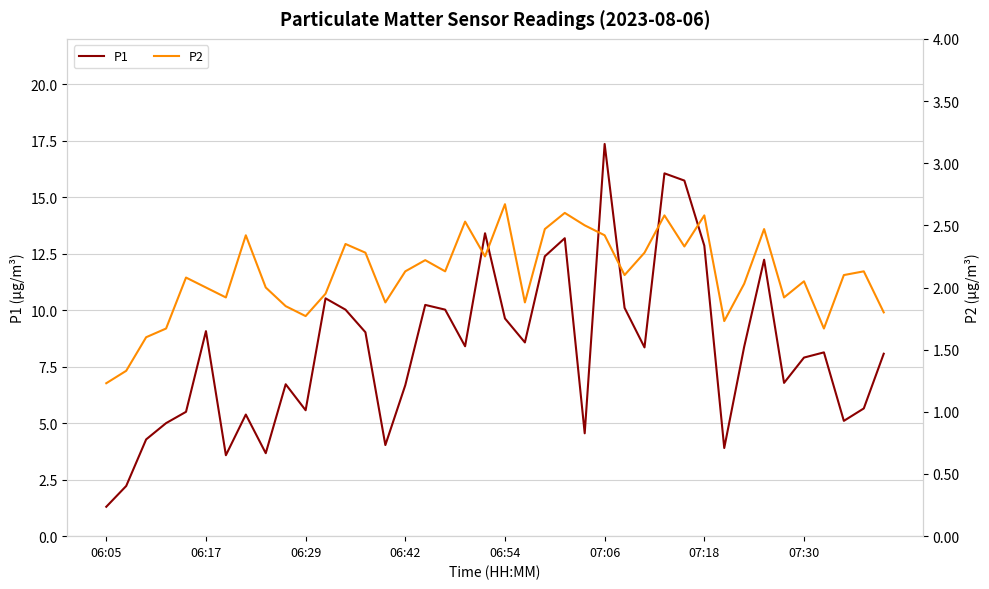

At which category does P1 reach its first local peak?

06:17